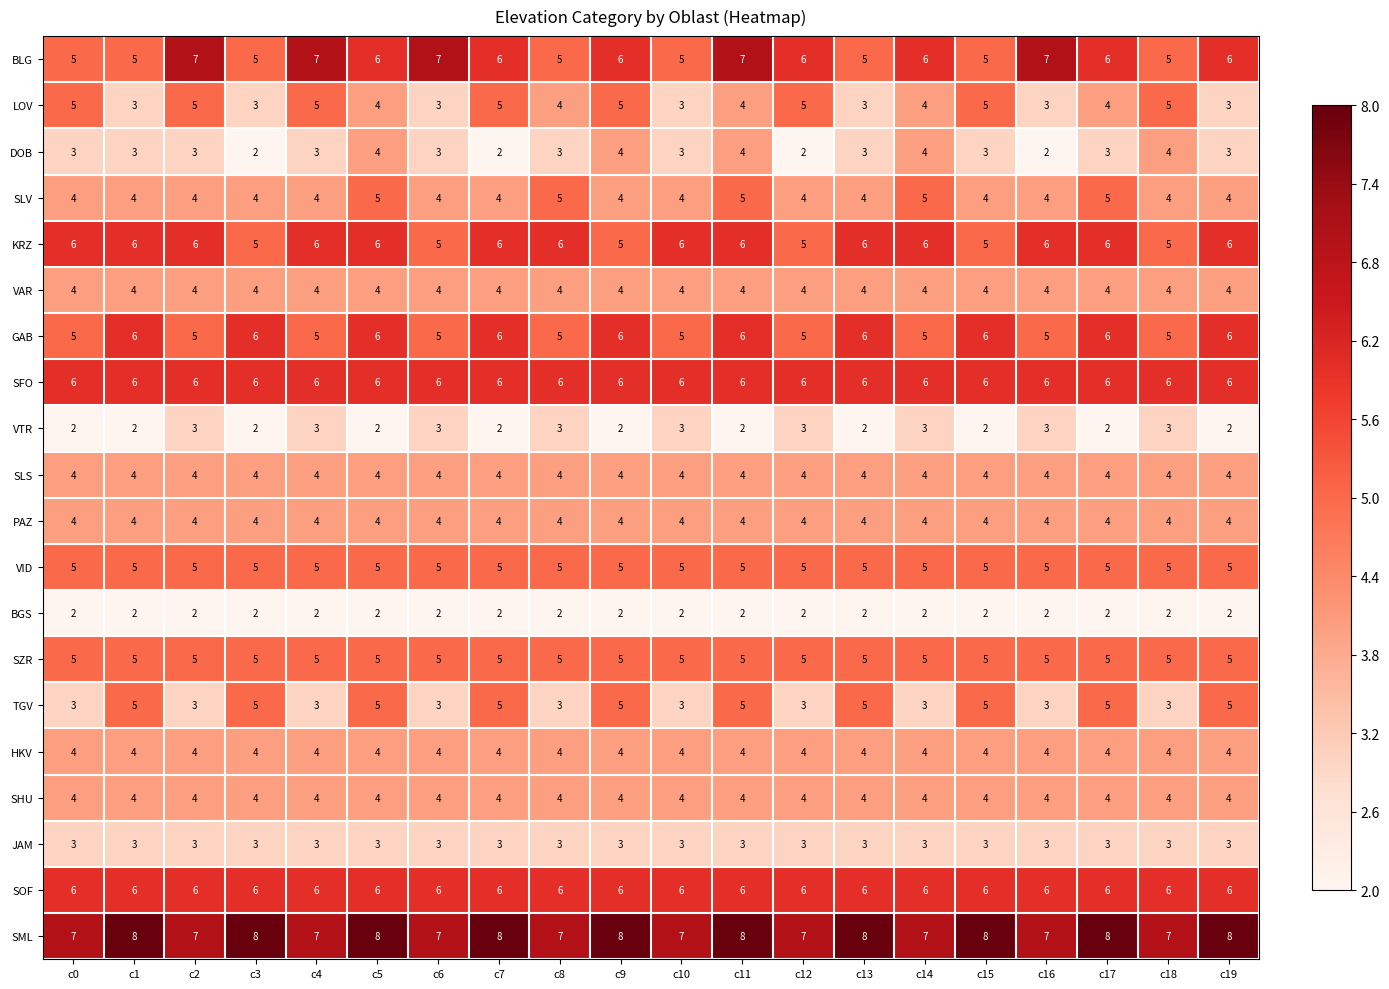

What is the spread (max minus min) of values at c4?

5